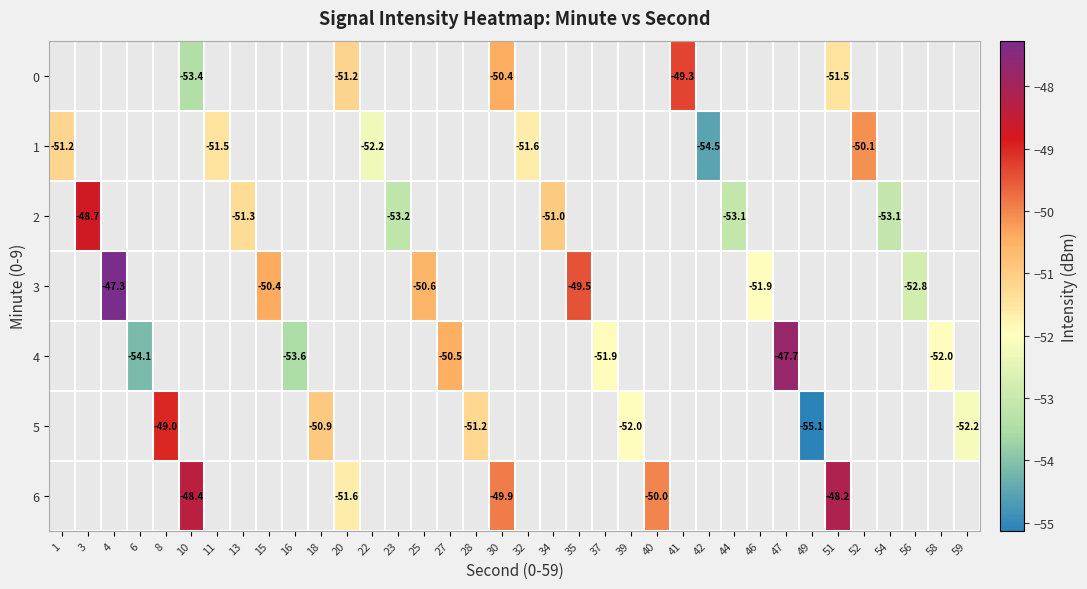

Which category has the highest value across all series?

4